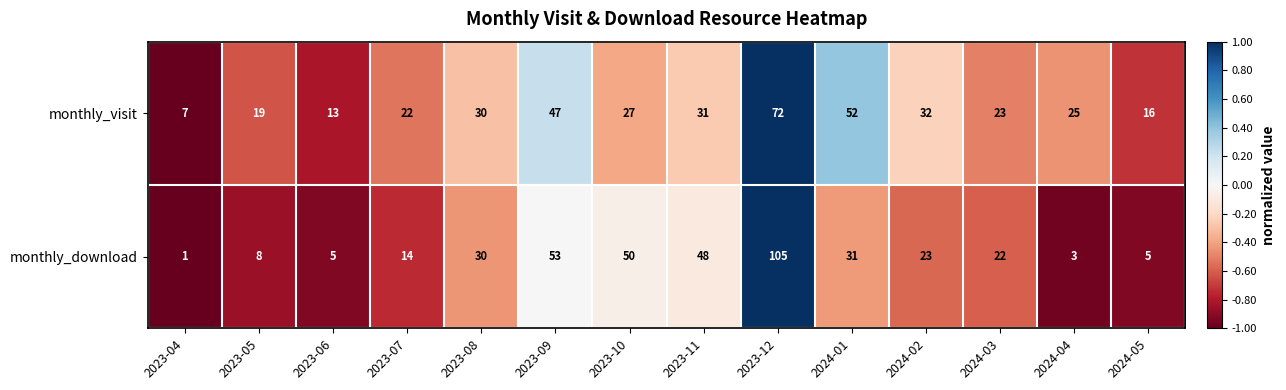

What is the difference between the highest and lowest values at 2024-01?

21